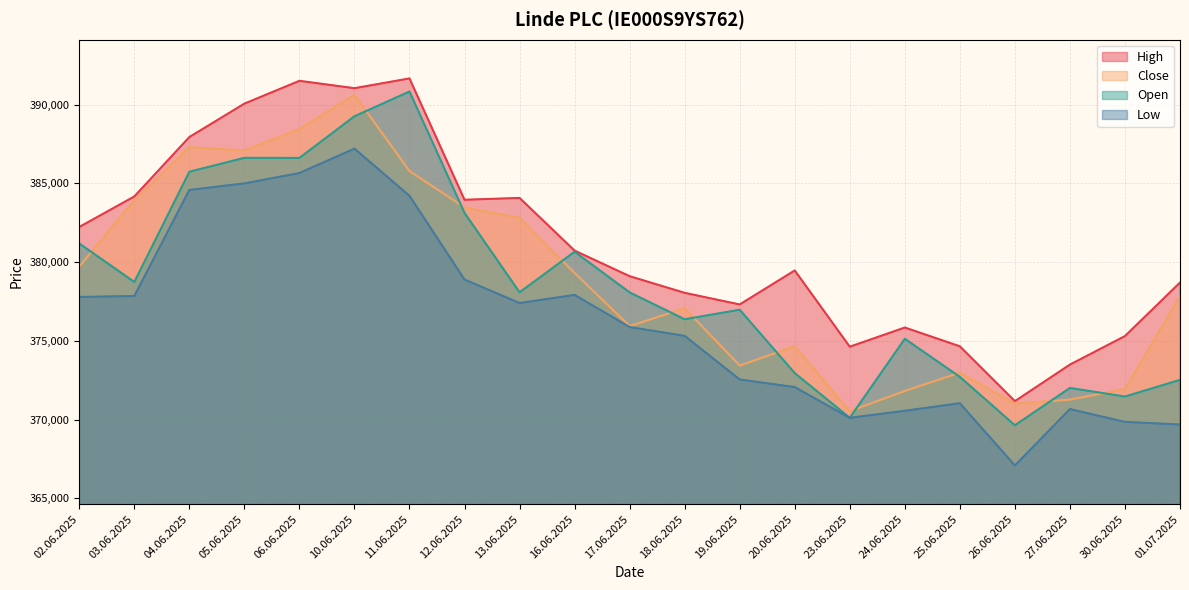

What is the sum of all Low values?

7901406